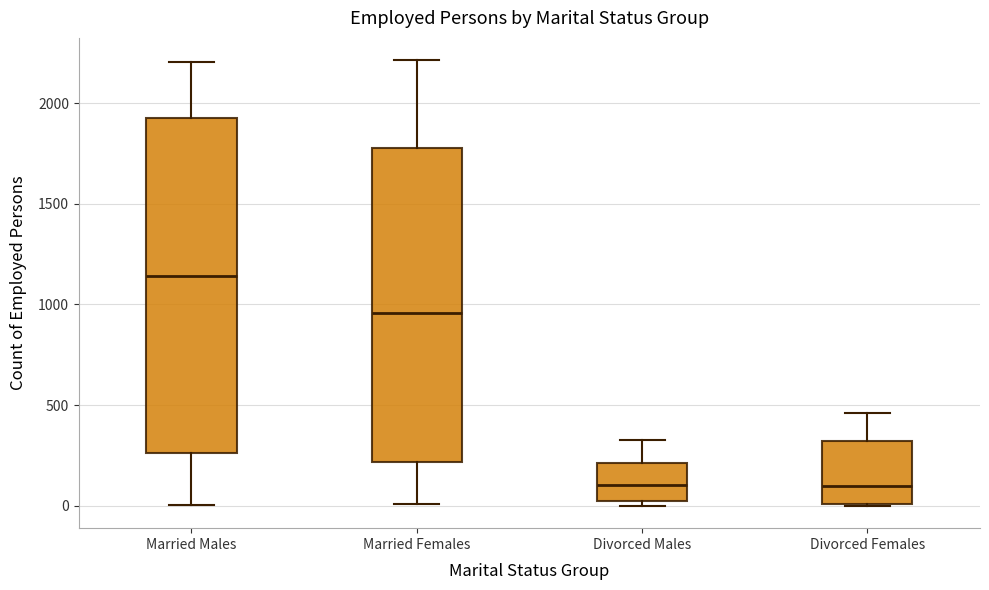

Reading left to right, read every box against the y-axis: the position of its median line, the range the box covers, and the ends of its whiskers. The values are not printed on the chart, so give them approximately, as read against the axis.

Married Males: median 1150, box 250 to 1950, whiskers 0 to 2200
Married Females: median 950, box 200 to 1800, whiskers 0 to 2200
Divorced Males: median 100, box 0 to 200, whiskers 0 (just below the box's lower edge) to 350
Divorced Females: median 100, box 0 to 300, whiskers 0 to 450